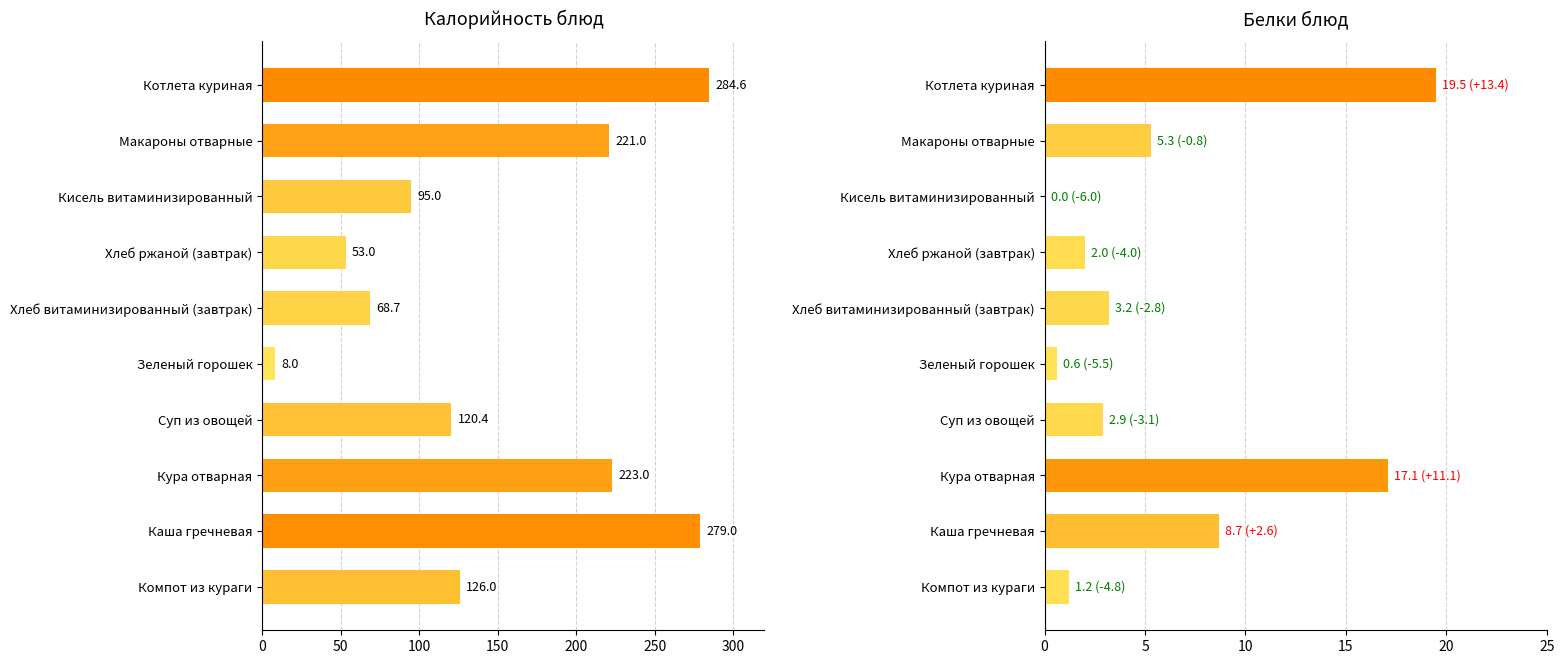

How many bars are there in total?

20